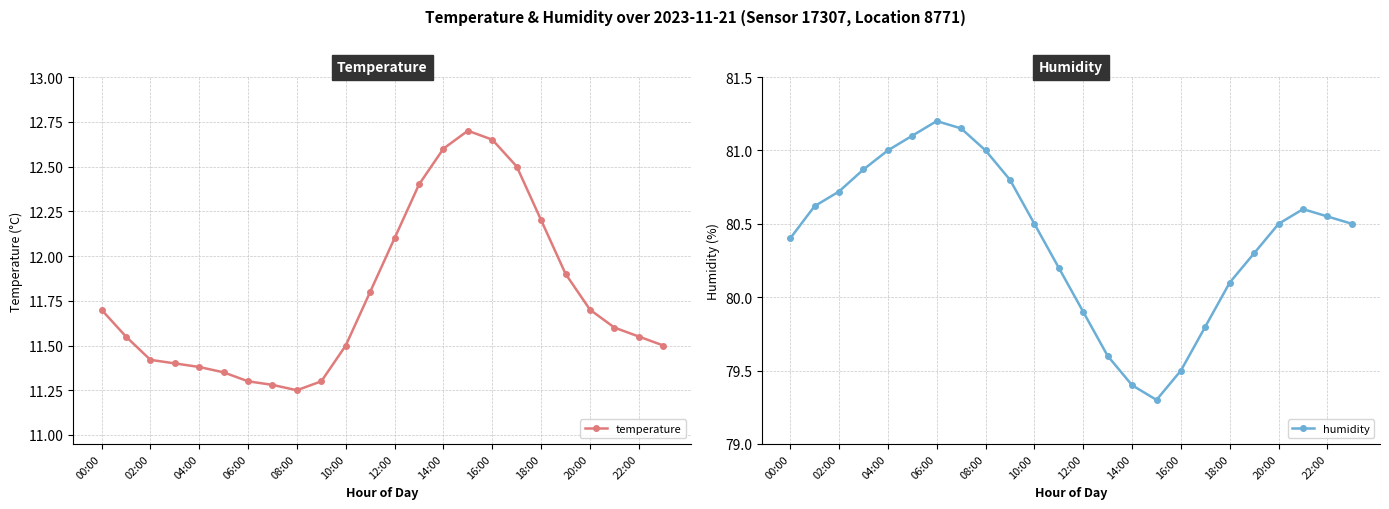

Where is the first local maximum for temperature?

15